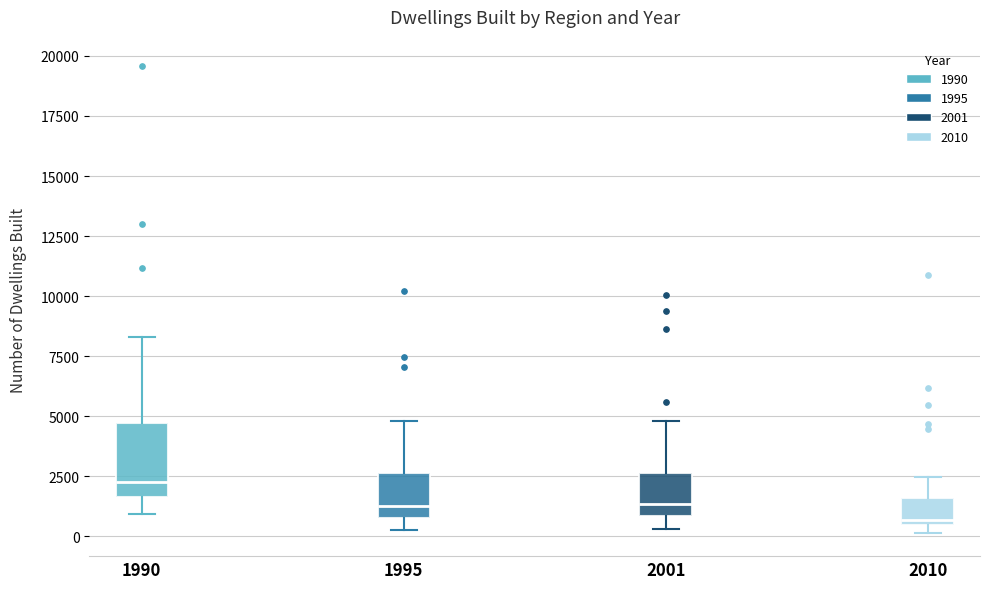

Reading left to right, transcribe this box plot: for each box, give where its median line is, the range the box spans, and where its two whiskers end, as read against the y-axis. The values are not printed on the chart, so give them approximately, as read against the axis.

1990: median 2500, box 1500 to 4500, whiskers 1000 to 8500
1995: median 1500, box 1000 to 2500, whiskers 500 to 5000
2001: median 1500, box 1000 to 2500, whiskers 500 to 5000
2010: median 500 (just above the box's lower edge), box 500 to 1500, whiskers 0 to 2500